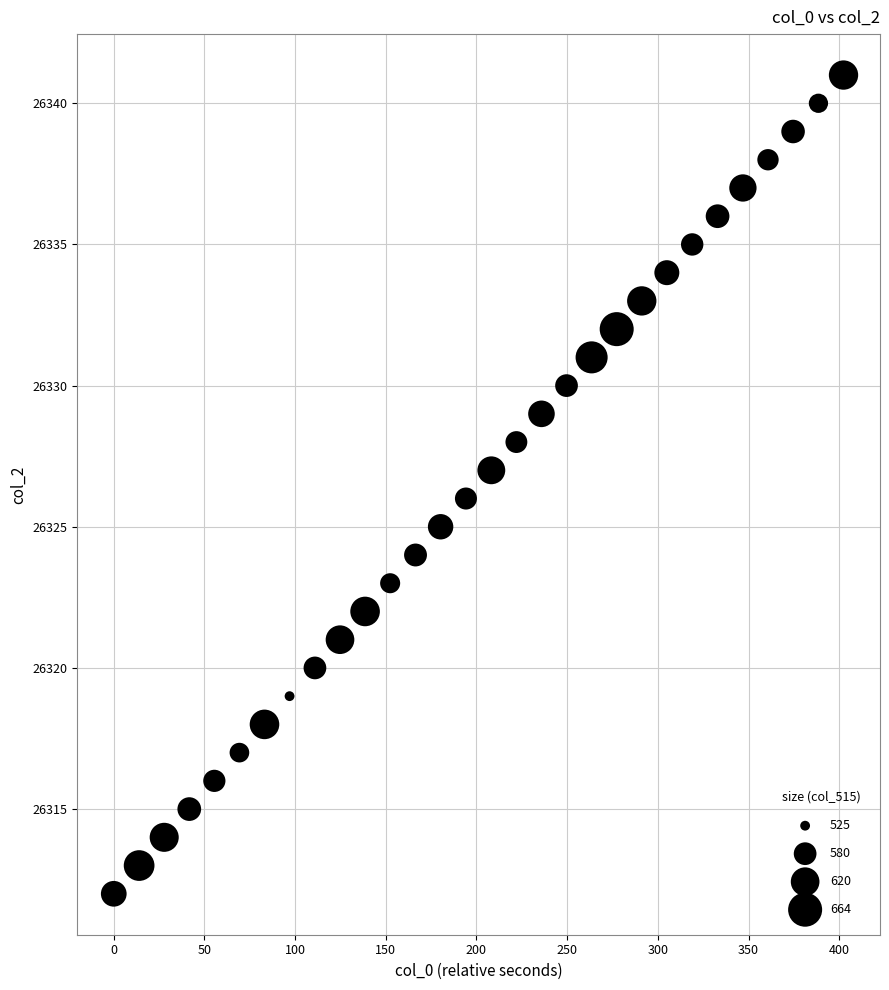

What is the range of Y values (max minus min)?

29